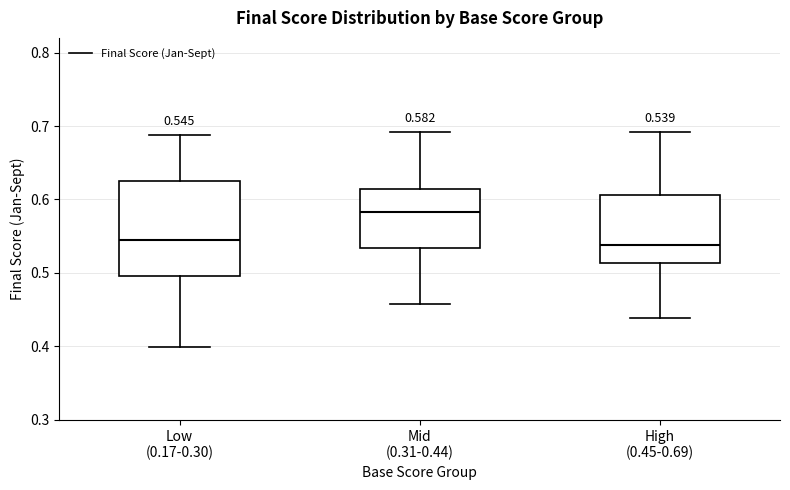

Which box is the tallest, from its lower edge to its upper edge?

Low (0.17-0.30)